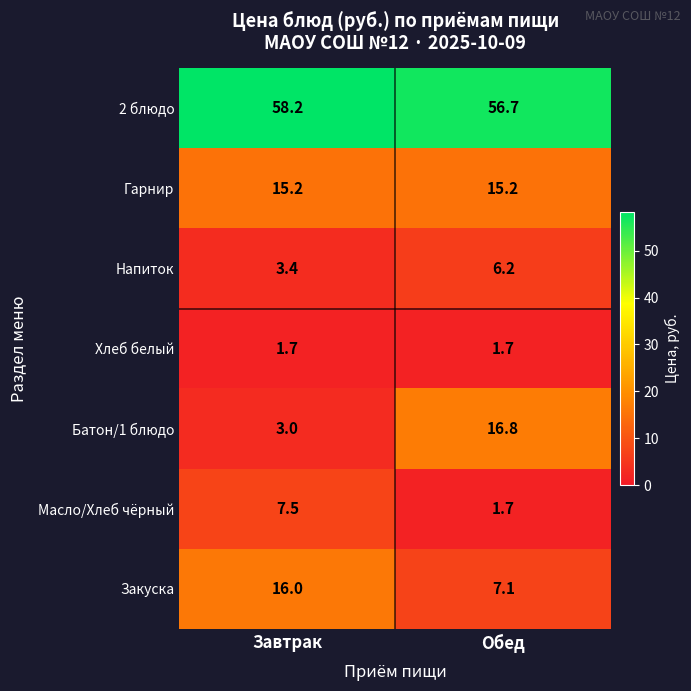

What is the sum of the Батон/1 блюдо values at Обед and Завтрак?

19.8